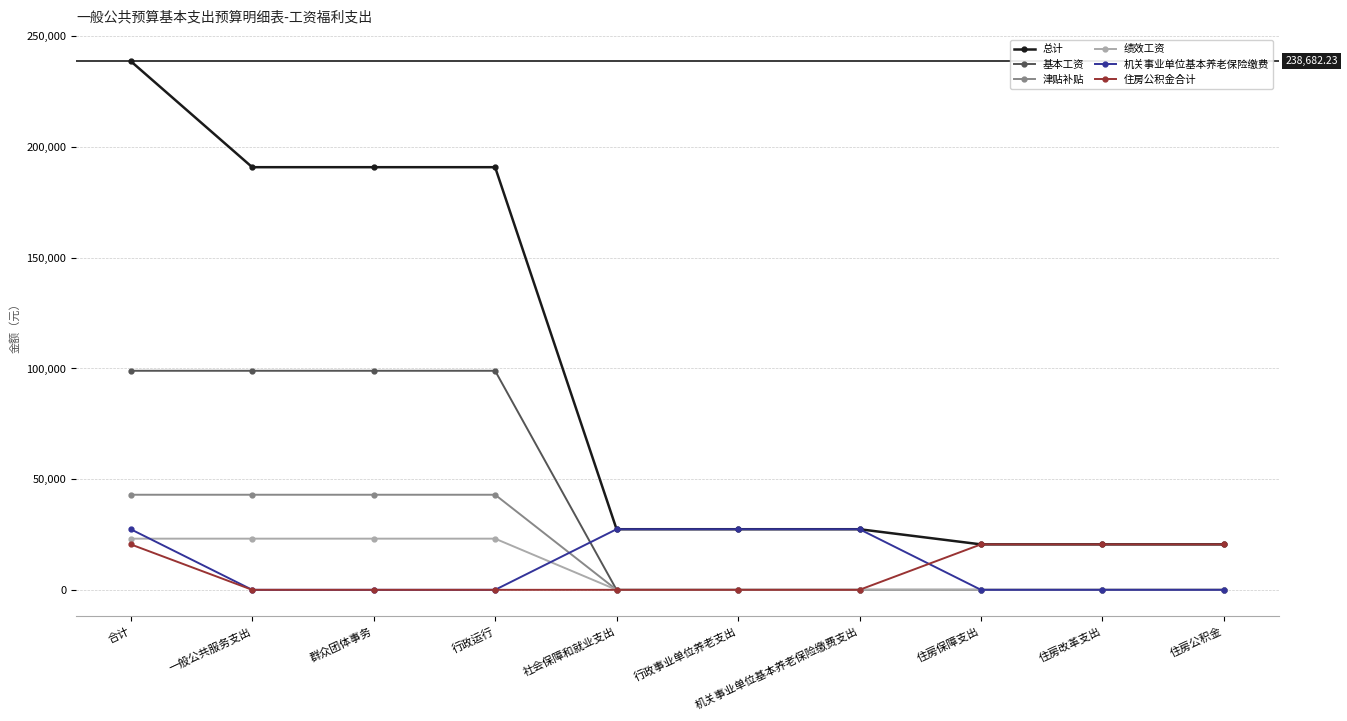

What is the label of the 9th point from the right?

一般公共服务支出